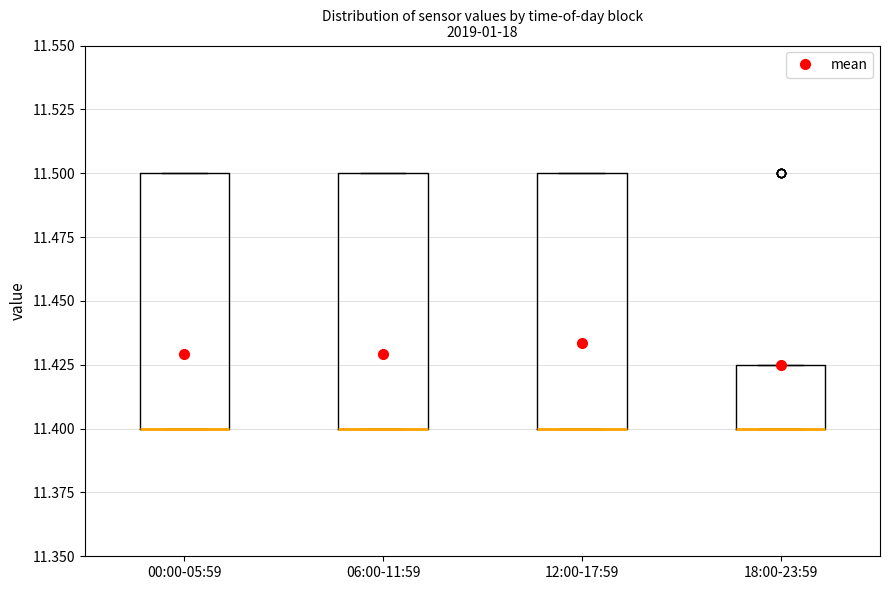

Reading left to right, read every box against the y-axis: the position of its median line, the range the box covers, and the ends of its whiskers. The values are not printed on the chart, so give them approximately, as read against the axis.

00:00-05:59: median 11.400 (drawn on the box's lower edge), box 11.400 to 11.500, whiskers 11.400 to 11.500
06:00-11:59: median 11.400 (drawn on the box's lower edge), box 11.400 to 11.500, whiskers 11.400 to 11.500
12:00-17:59: median 11.400 (drawn on the box's lower edge), box 11.400 to 11.500, whiskers 11.400 to 11.500
18:00-23:59: median 11.400 (drawn on the box's lower edge), box 11.400 to 11.425, whiskers 11.400 to 11.425